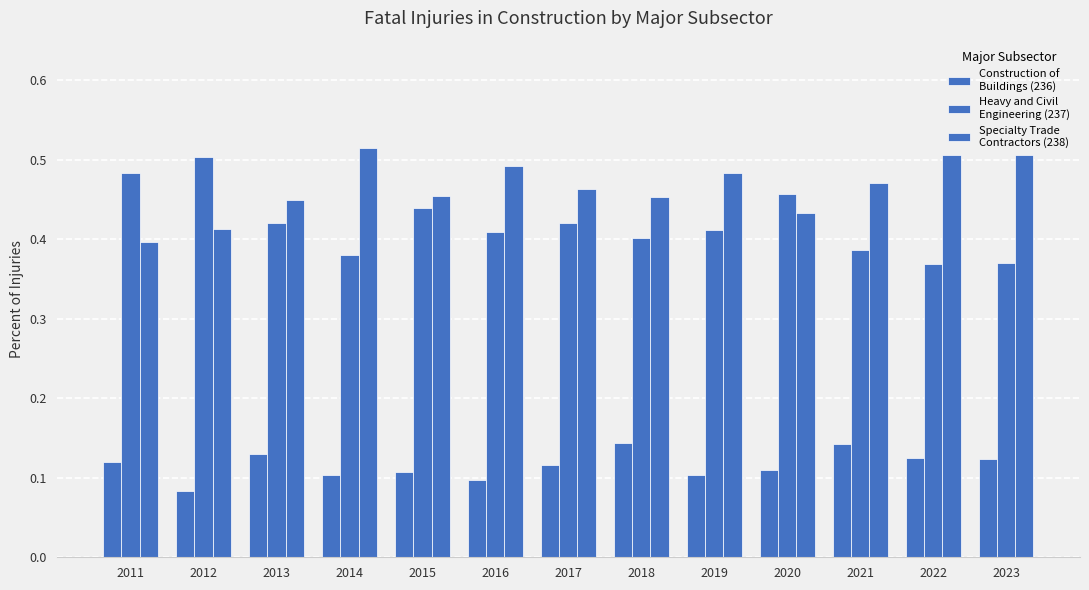

Reading left to right, transcribe all the data shown in this chart.

Construction of
Buildings (236): 2011=0.1	2012=0.1	2013=0.1	2014=0.1	2015=0.1	2016=0.1	2017=0.1	2018=0.1	2019=0.1	2020=0.1	2021=0.1	2022=0.1	2023=0.1
Heavy and Civil
Engineering (237): 2011=0.5	2012=0.5	2013=0.4	2014=0.4	2015=0.4	2016=0.4	2017=0.4	2018=0.4	2019=0.4	2020=0.5	2021=0.4	2022=0.4	2023=0.4
Specialty Trade
Contractors (238): 2011=0.4	2012=0.4	2013=0.4	2014=0.5	2015=0.5	2016=0.5	2017=0.5	2018=0.5	2019=0.5	2020=0.4	2021=0.5	2022=0.5	2023=0.5